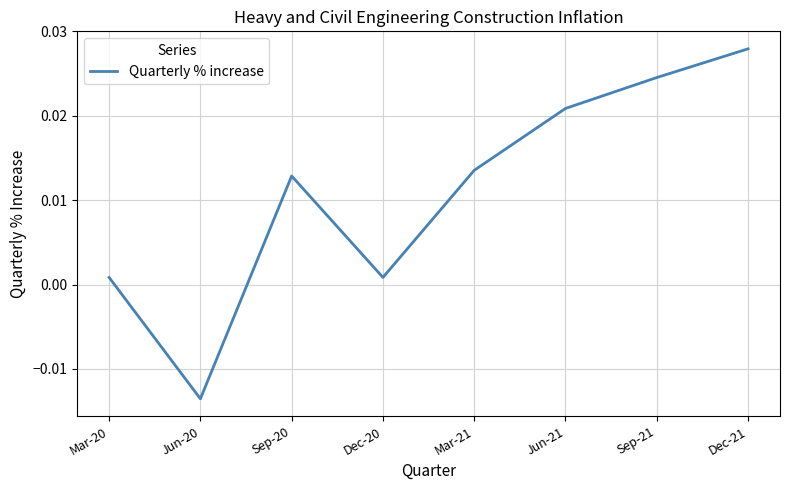

True or false: there are more than 1 points higher than both neighbors.

False